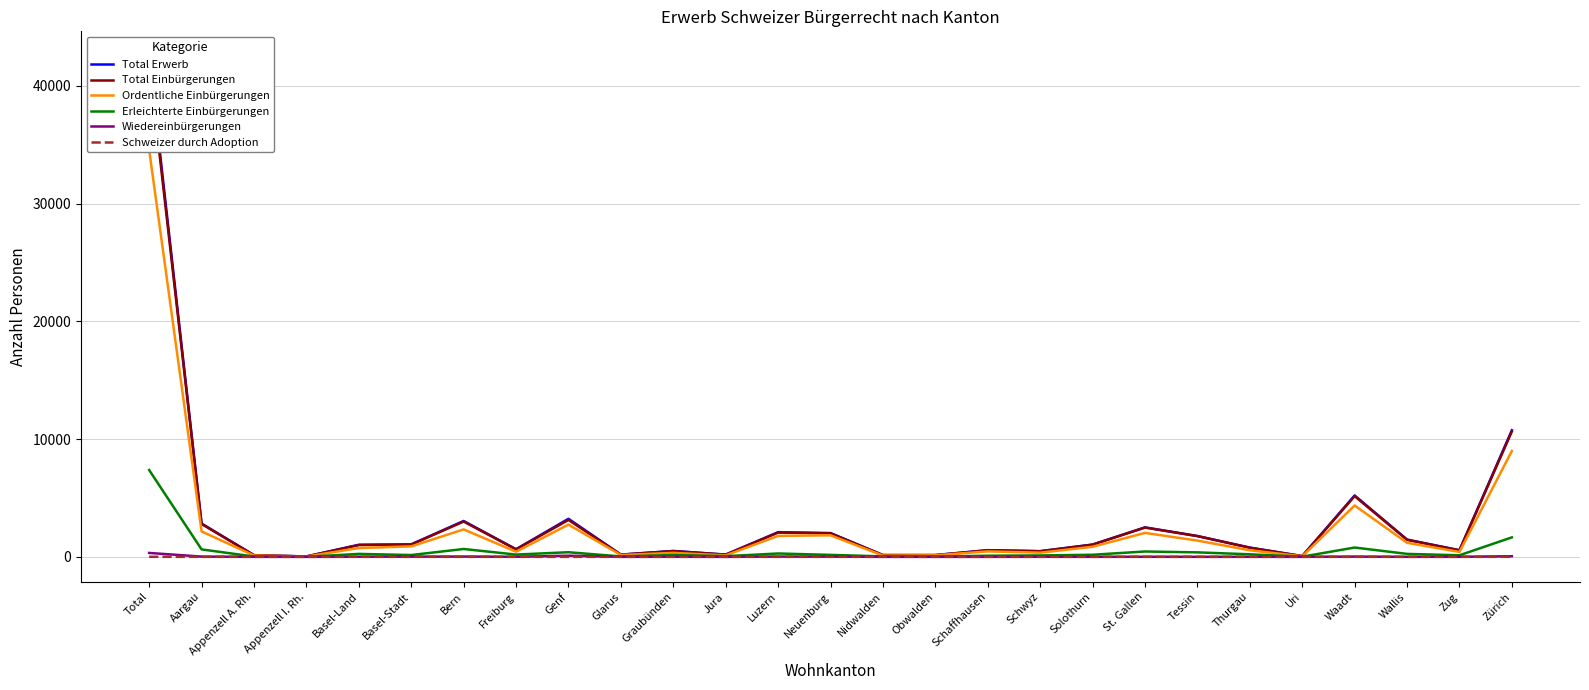

What is the average value of the Wiedereinbürgerungen series?

25